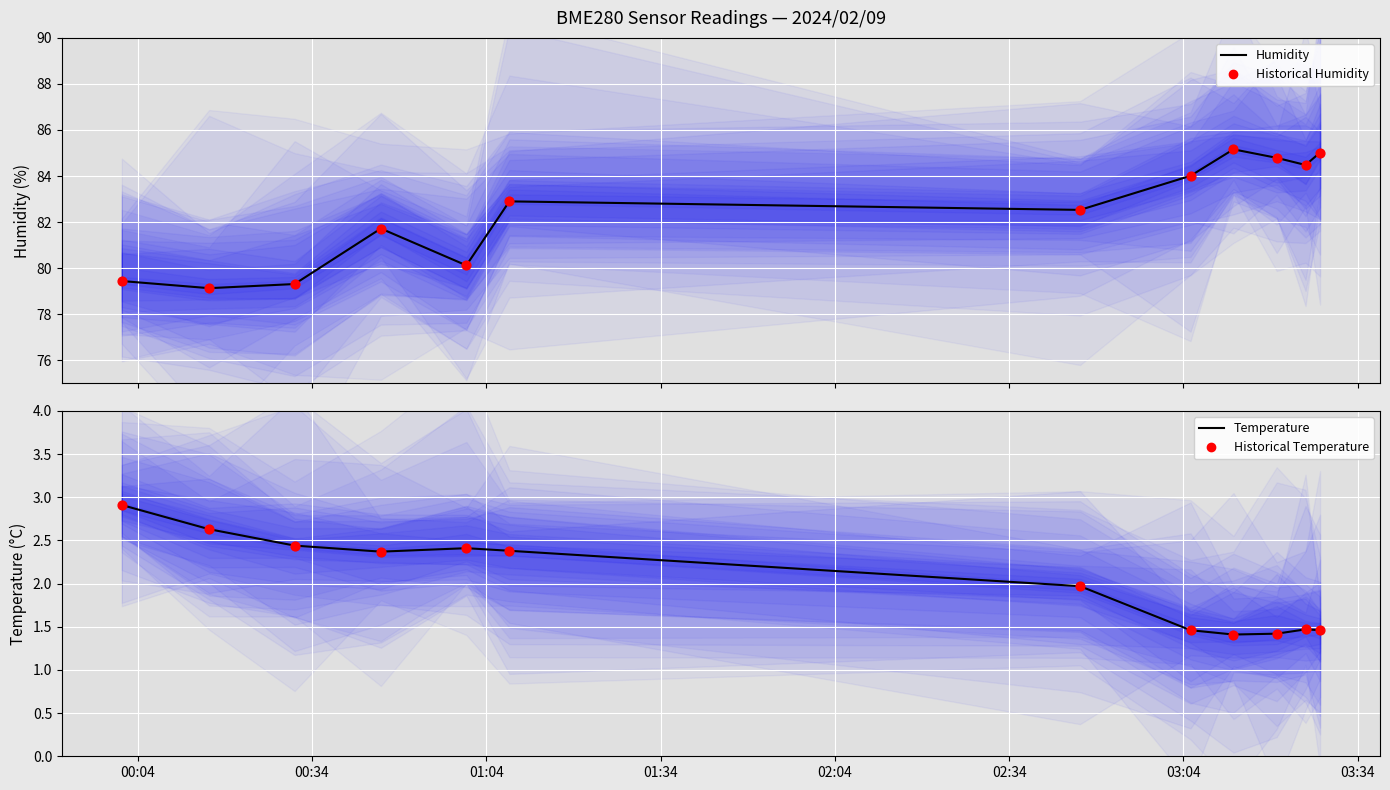

Which series contains the lowest Y value?

Temperature